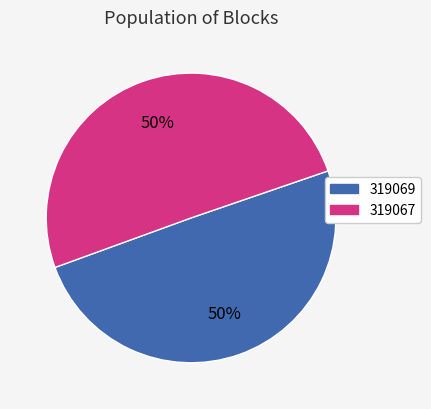

Combined, do 319069 and 319067 account for over 50%?

Yes